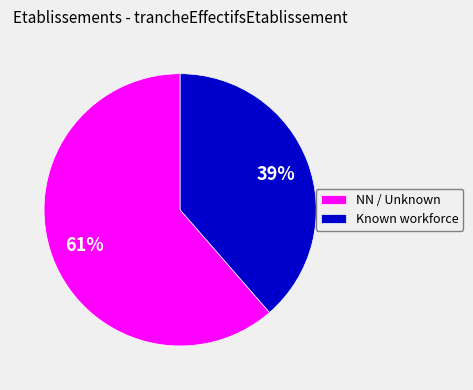

Combined, do Known workforce and NN / Unknown account for over 50%?

Yes